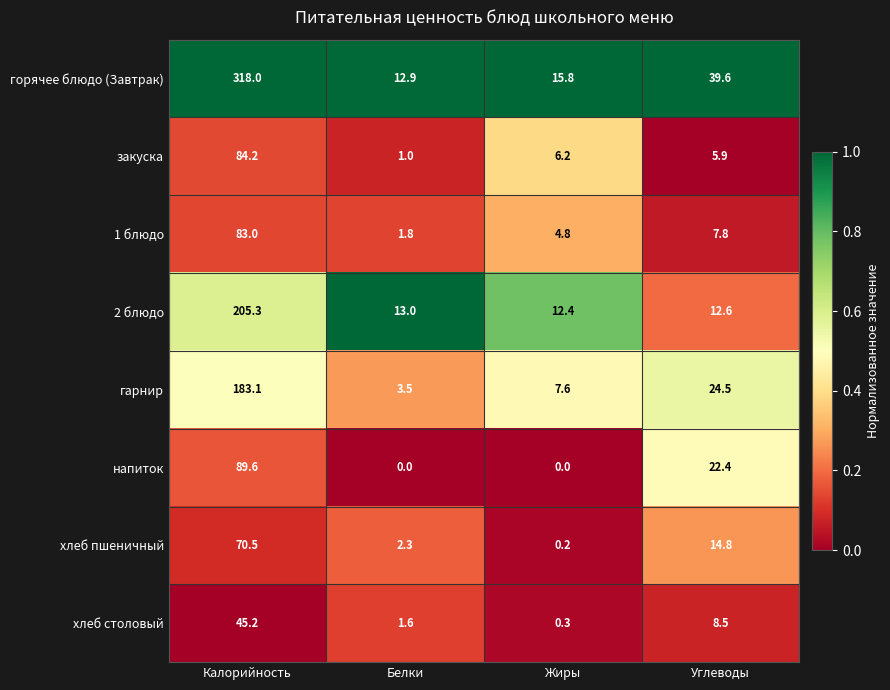

How many data points in хлеб столовый are above 8?

2